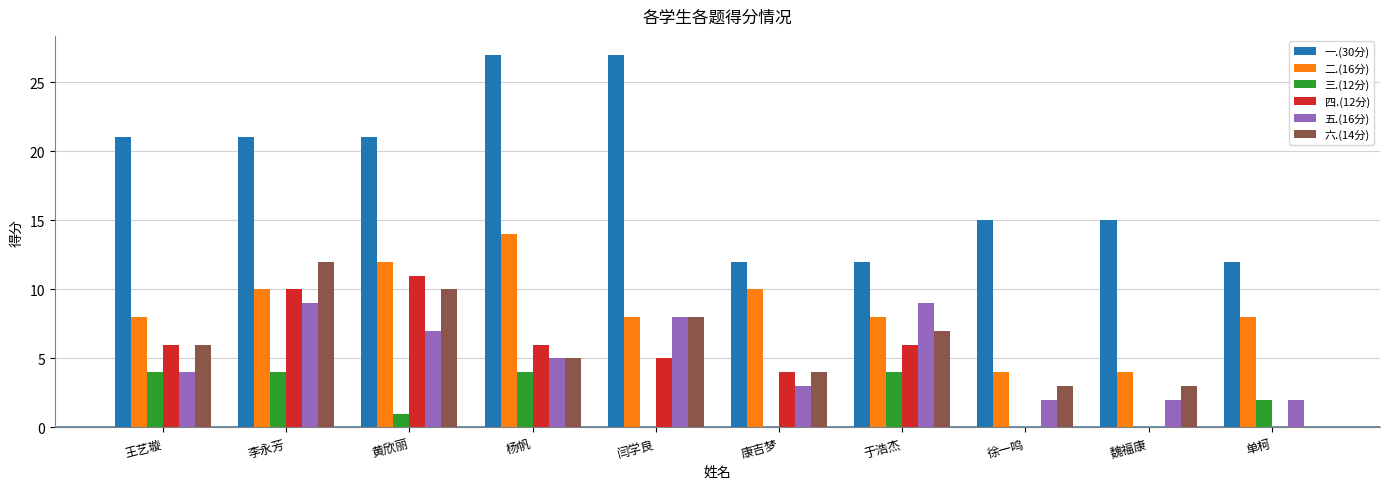

True or false: 二.(16分) has a value of 7 at 李永芳.

False